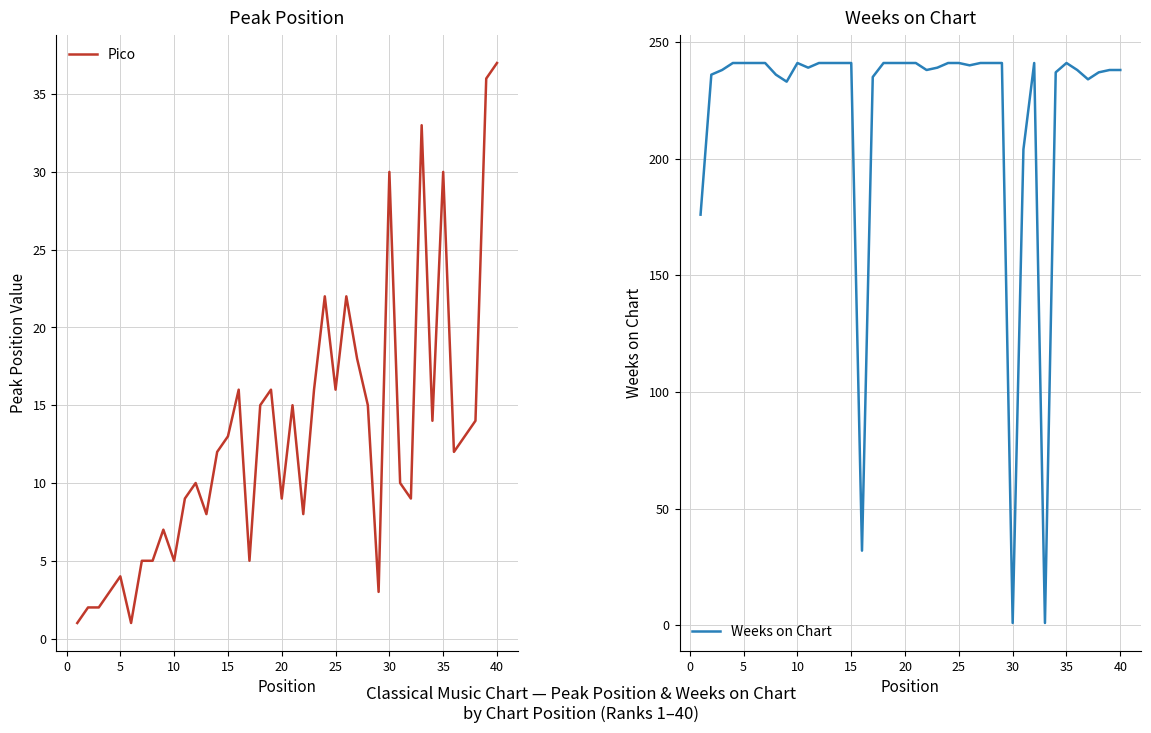

Which series has the largest total across all categories?

Weeks on Chart